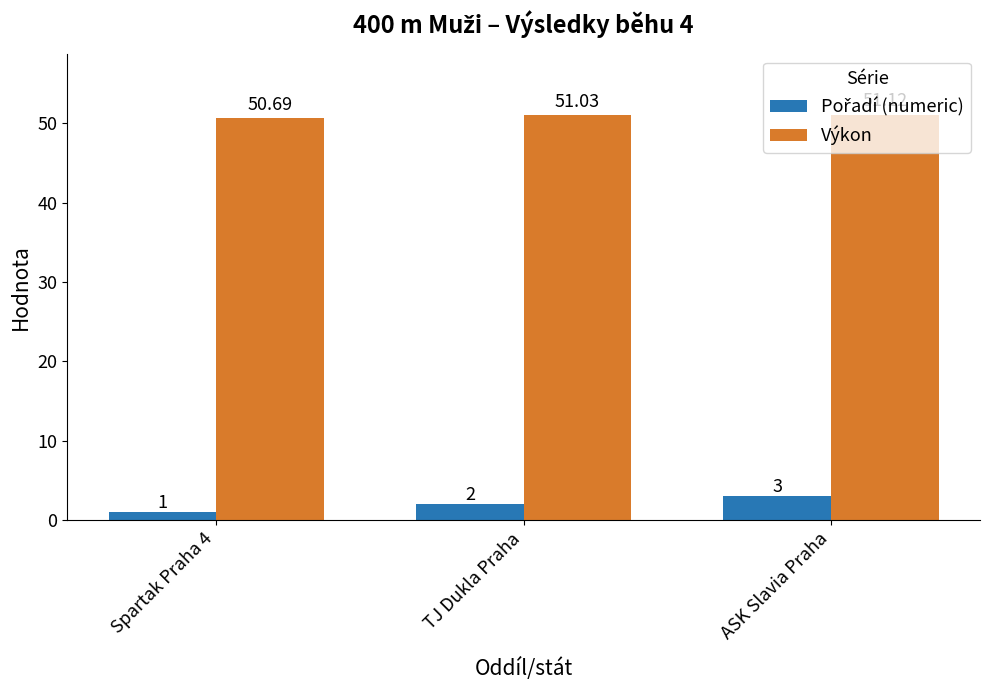

Which category has the highest value in the Výkon series?

ASK Slavia Praha